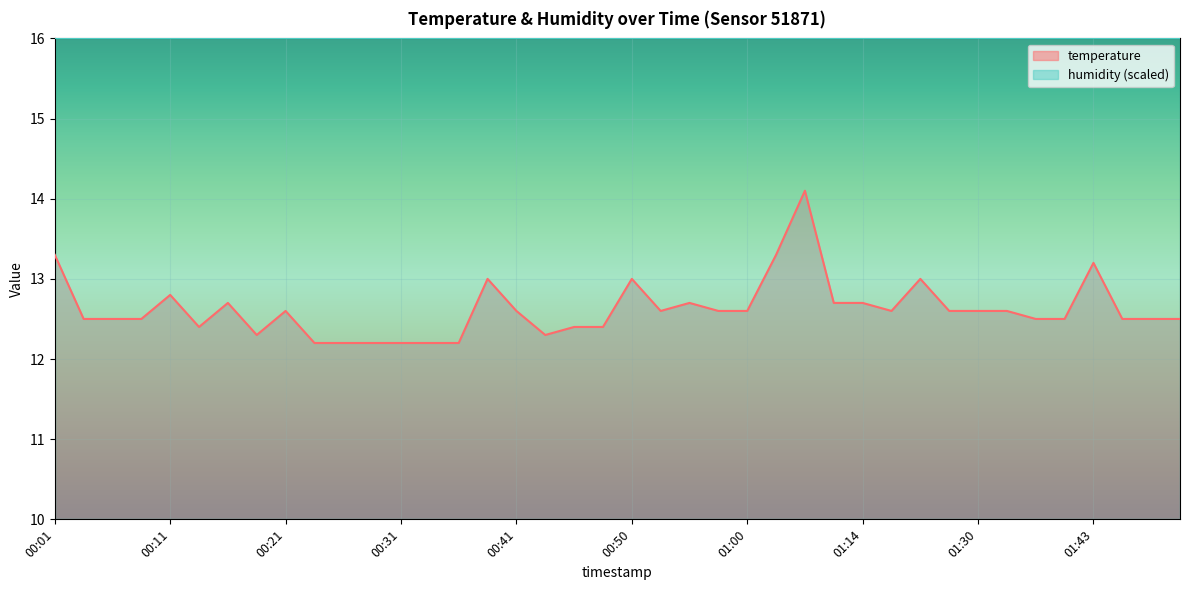

Where is the first local minimum?

00:13